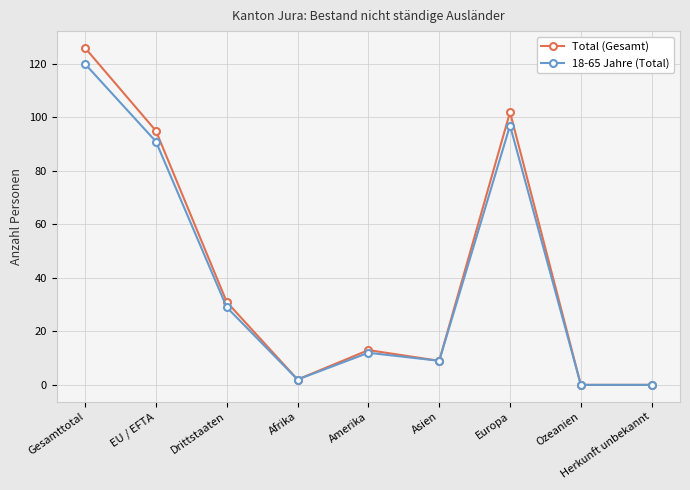

Is it true that Total (Gesamt) equals -74 at Herkunft unbekannt?

False